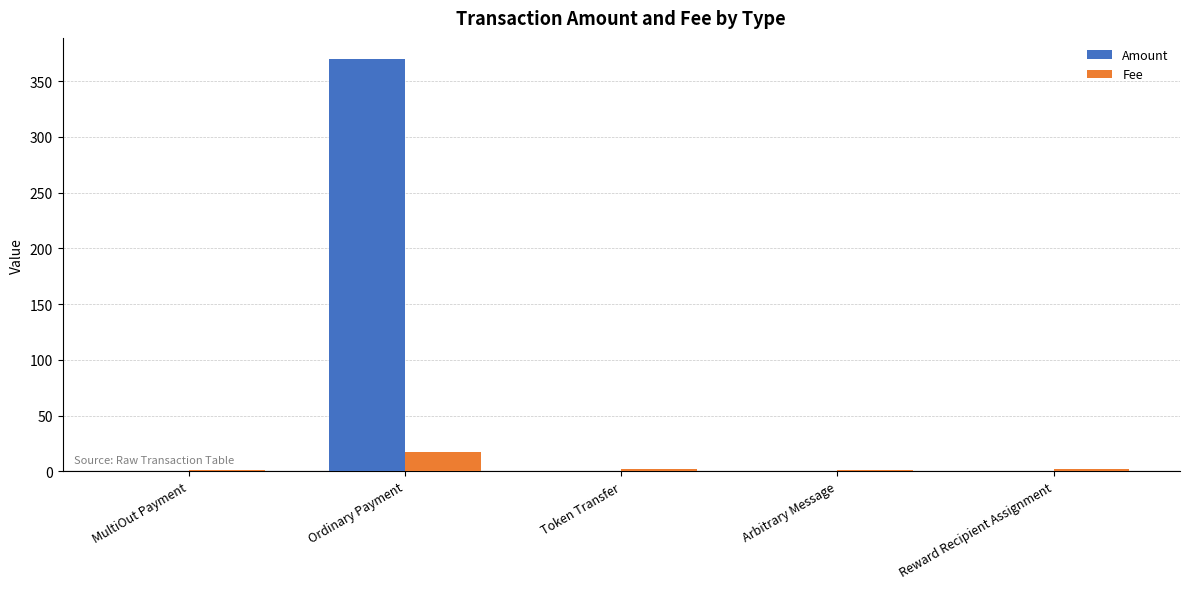

What is the greatest value displayed?

370.3